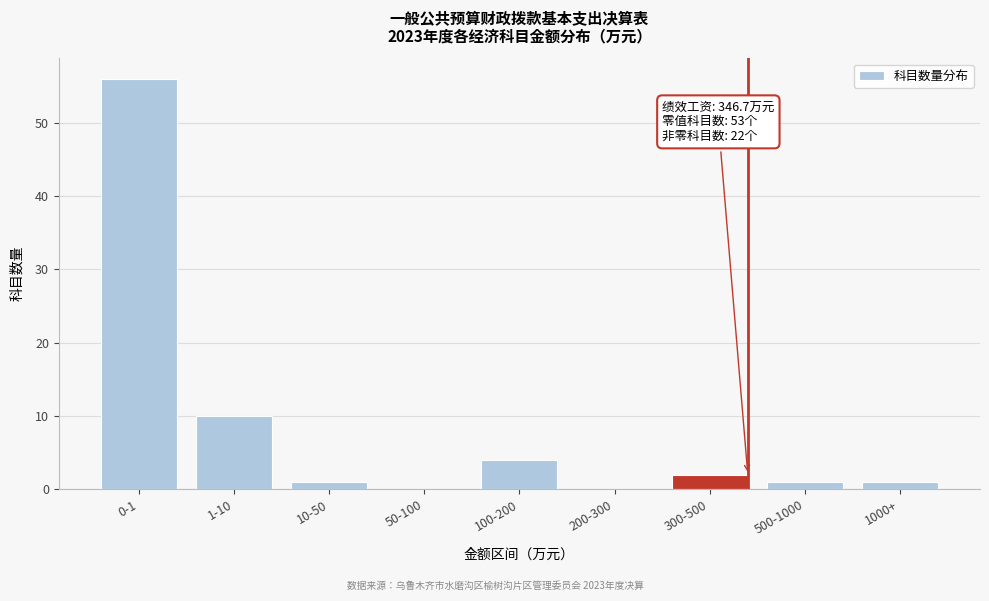

Reading right to left, transcribe all the data shown in this chart.

1000+=1	500-1000=1	300-500=2	200-300=0	100-200=4	50-100=0	10-50=1	1-10=10	0-1=56